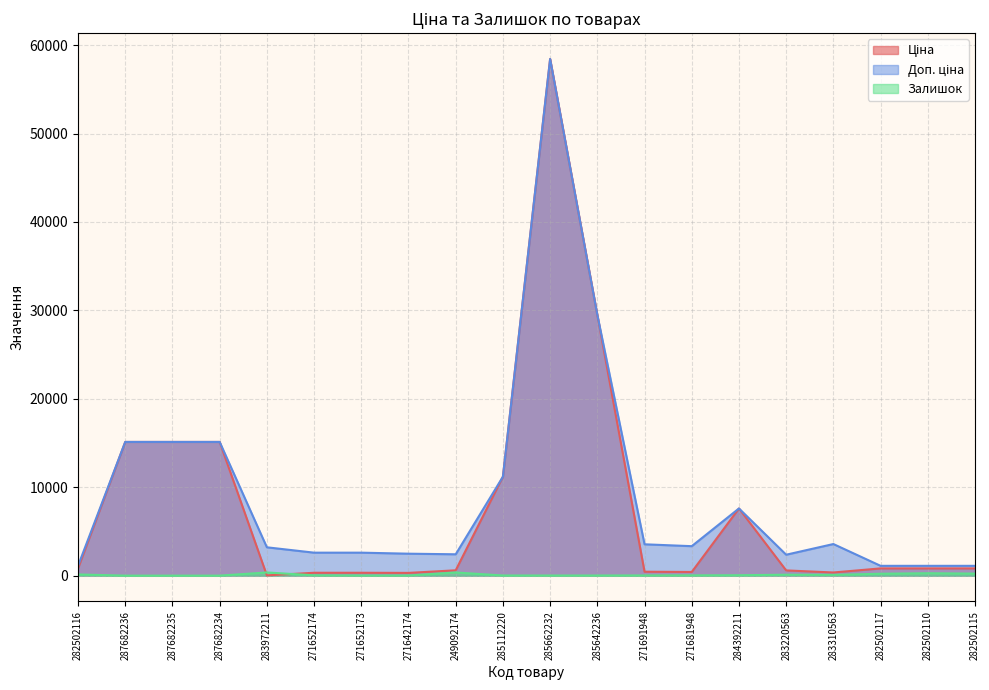

Reading left to right, extract all data points from this chart.

Ціна: 282502116=818.5	287682236=15120.0	287682235=15120.0	287682234=15120.0	283972211=32.0	271652174=324.8	271652173=324.8	271642174=310.3	249092174=603.7	285112220=11188.2	285662232=58426.5	285642236=29491.5	271691948=443.1	271681948=416.6	284392211=7596.5	283220563=591.6	283310563=357.4	282502117=818.5	282502110=818.5	282502115=818.5
Доп. ціна: 282502116=1109.2	287682236=15120.0	287682235=15120.0	287682234=15120.0	283972211=3205.0	271652174=2598.3	271652173=2598.3	271642174=2482.4	249092174=2414.8	285112220=11188.2	285662232=58426.5	285642236=29491.5	271691948=3545.0	271681948=3332.5	284392211=7596.5	283220563=2366.5	283310563=3573.9	282502117=1109.2	282502110=1109.2	282502115=1109.2
Залишок: 282502116=135.0	287682236=0.0	287682235=0.0	287682234=0.0	283972211=360.0	271652174=37.0	271652173=15.0	271642174=14.0	249092174=359.0	285112220=17.0	285662232=13.0	285642236=14.0	271691948=22.0	271681948=30.0	284392211=44.0	283220563=106.0	283310563=85.0	282502117=215.0	282502110=271.0	282502115=229.0